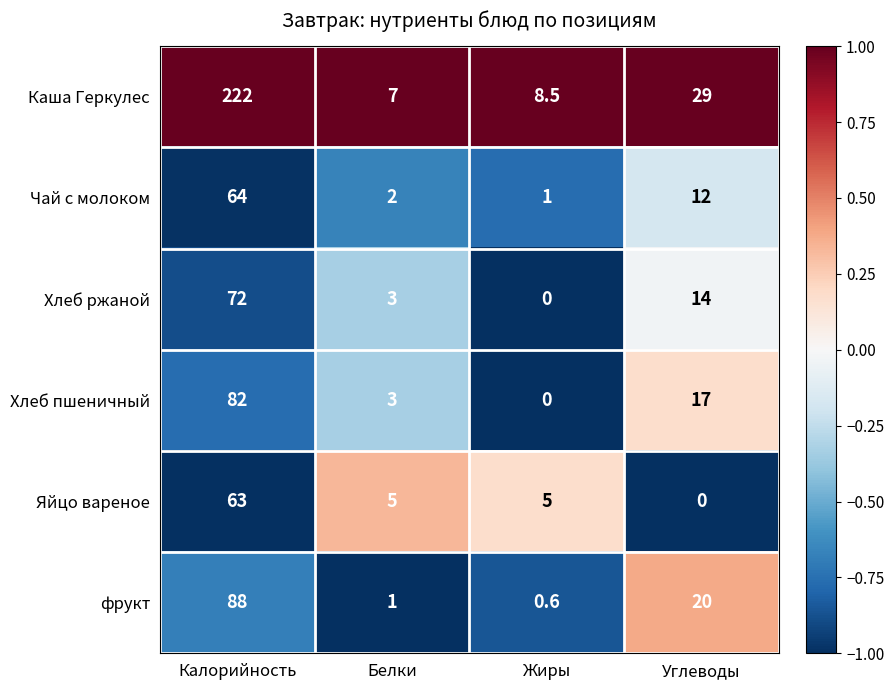

How many data points does each series have?

4